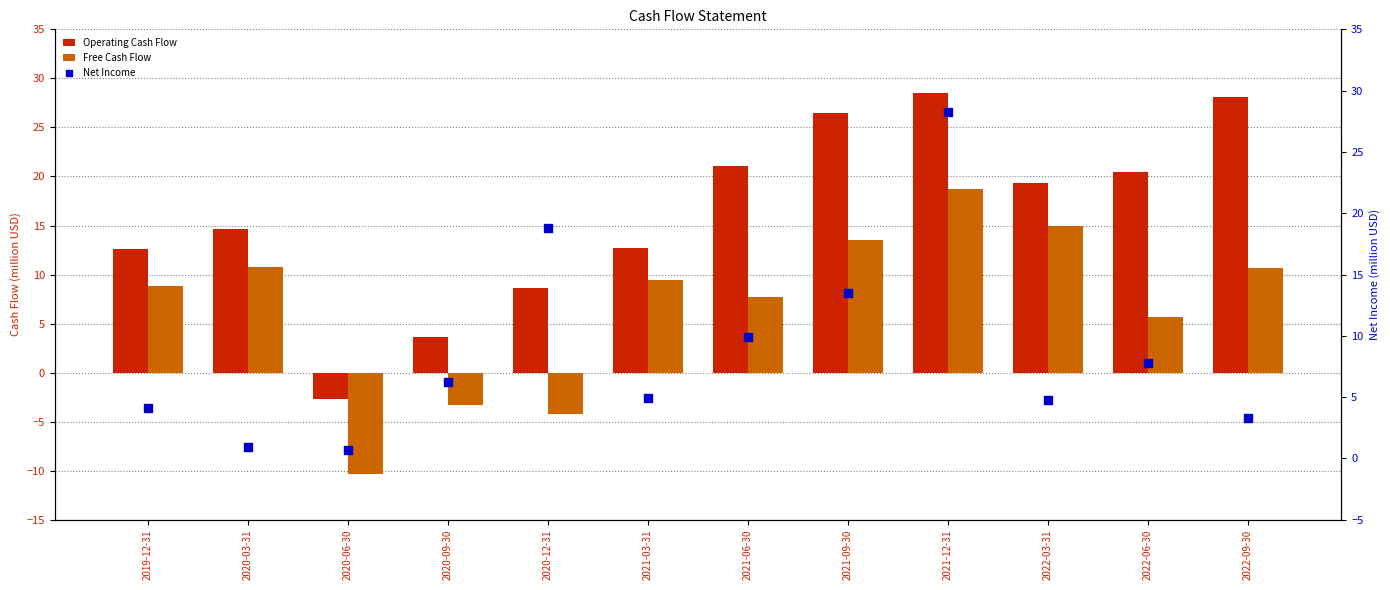

Which series has the largest total across all categories?

Operating Cash Flow